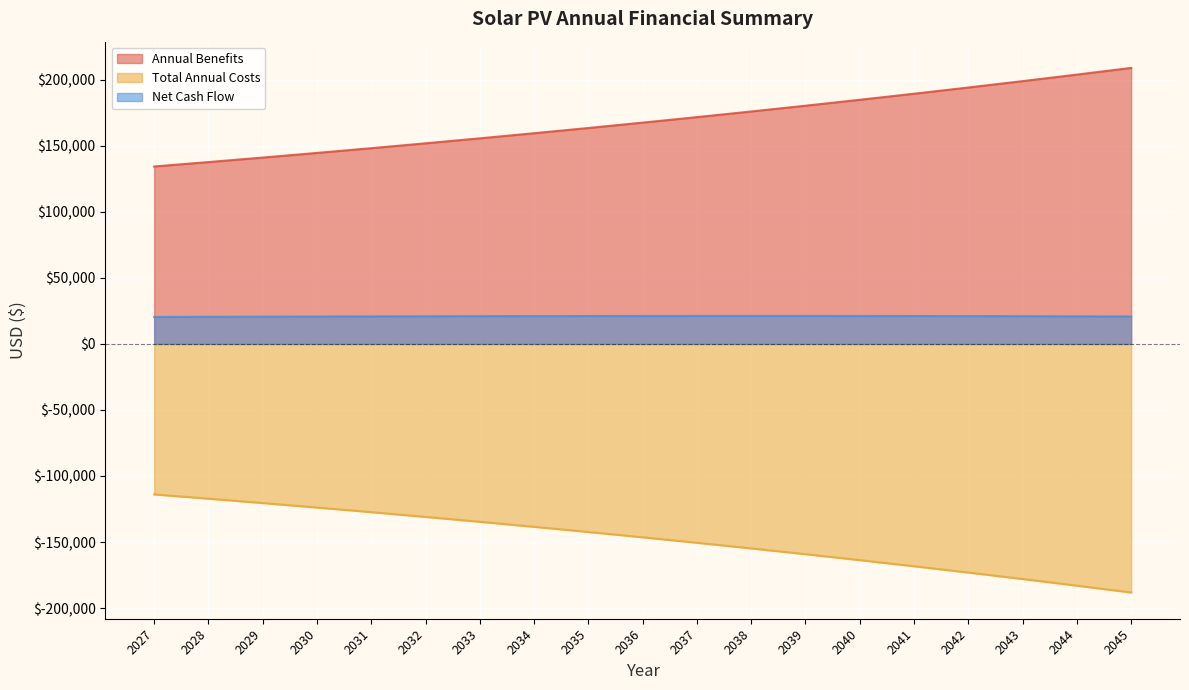

At which category is the sum across all series the highest?

2038